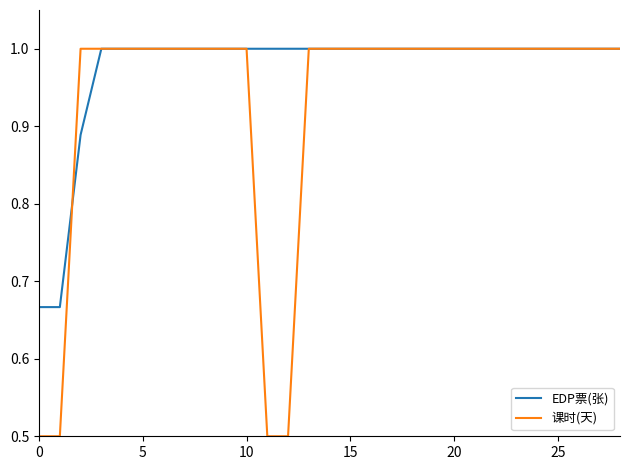

What is the sum of all EDP票(张) values?

28.2